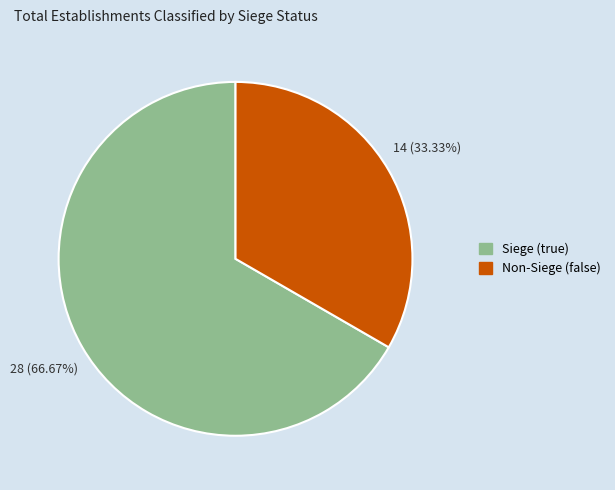

Do Siege (true) and Non-Siege (false) together represent more than half of the pie?

Yes